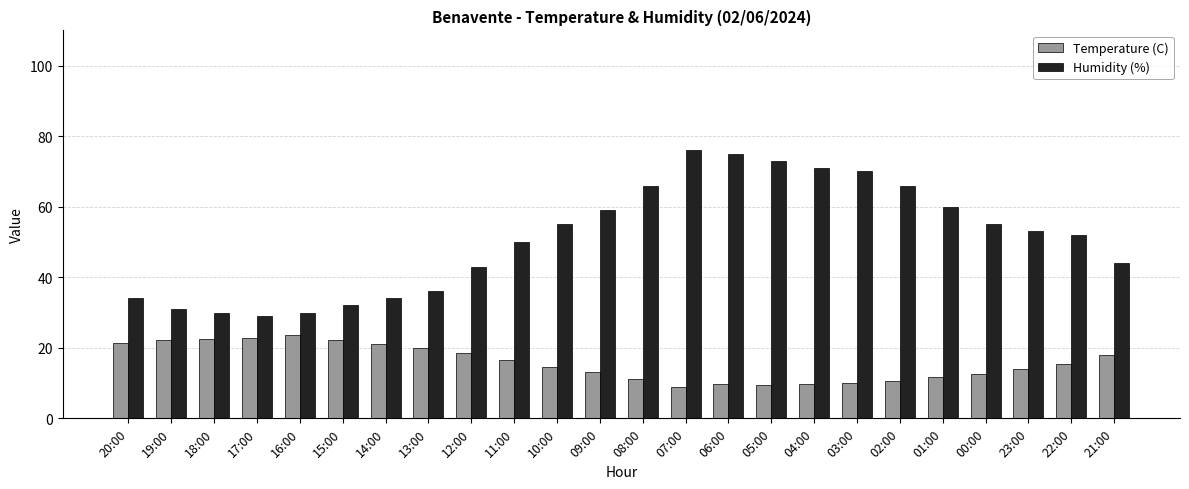

Where is Humidity (%) nearest to the value 52?

22:00